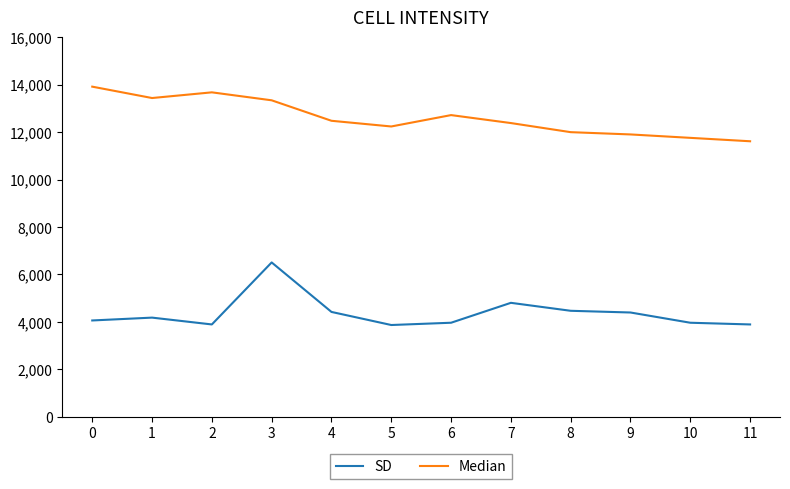

Rank the series by their maximum value, from highest to lowest.

Median, SD